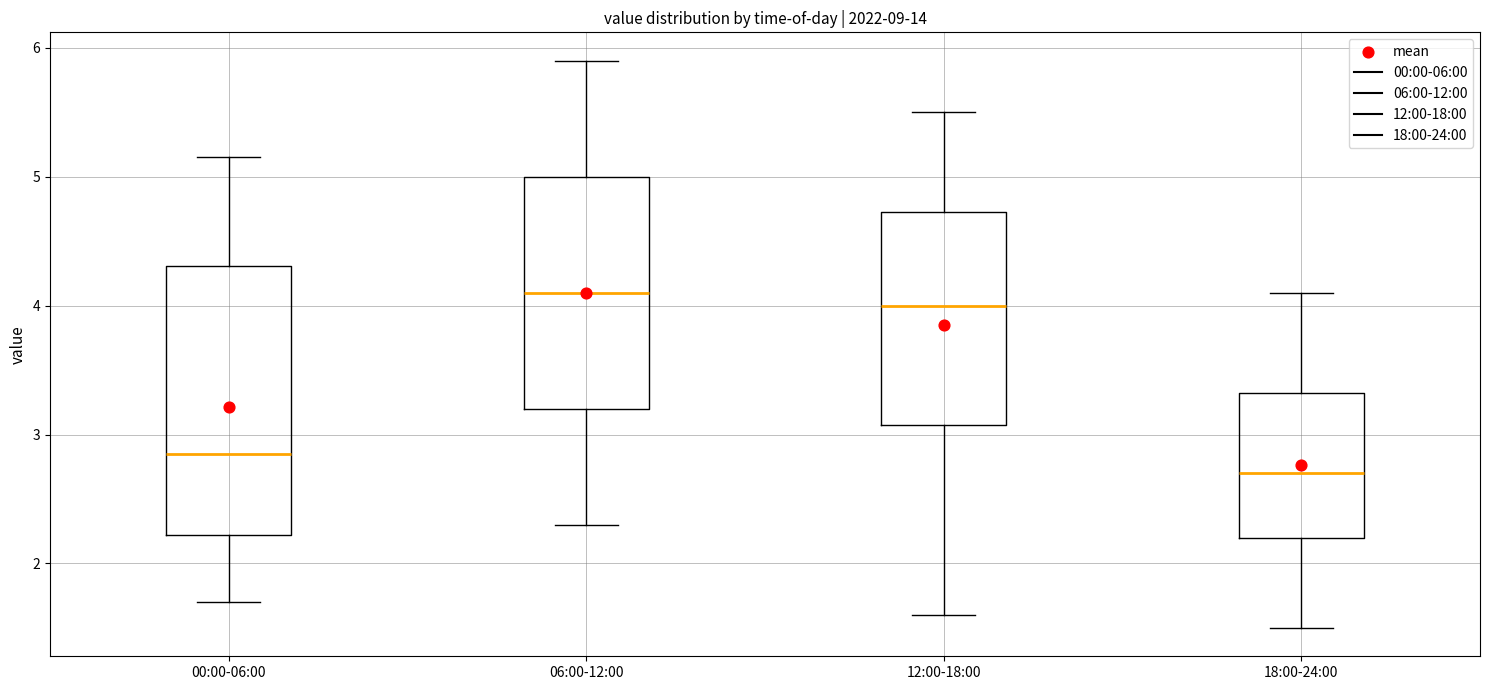

Reading left to right, read every box against the y-axis: the position of its median line, the range the box covers, and the ends of its whiskers. The values are not printed on the chart, so give them approximately, as read against the axis.

00:00-06:00: median 2.9, box 2.2 to 4.3, whiskers 1.7 to 5.2
06:00-12:00: median 4.1, box 3.2 to 5.0, whiskers 2.3 to 5.9
12:00-18:00: median 4.0, box 3.1 to 4.7, whiskers 1.6 to 5.5
18:00-24:00: median 2.7, box 2.2 to 3.3, whiskers 1.5 to 4.1